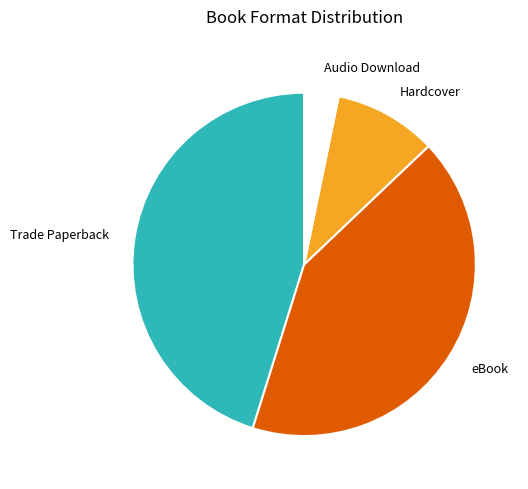

Do Trade Paperback and Audio Download together represent more than half of the pie?

No